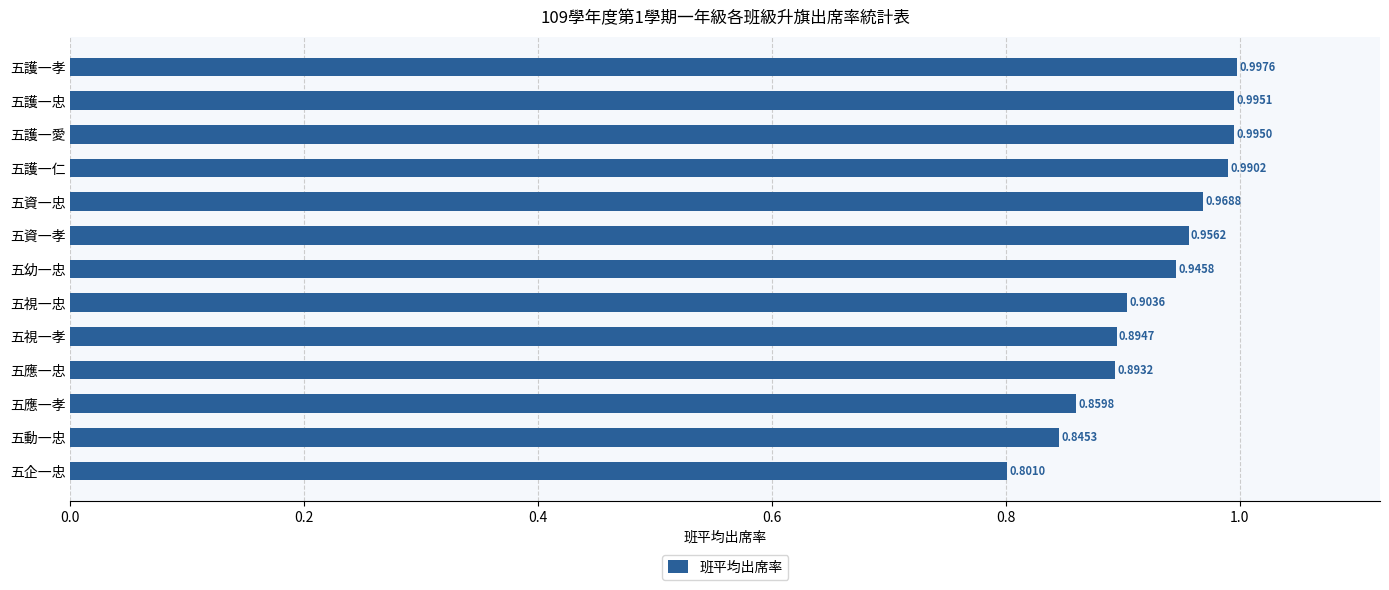

List the labels in order of value, largest first.

五護一孝, 五護一忠, 五護一愛, 五護一仁, 五資一忠, 五資一孝, 五幼一忠, 五視一忠, 五視一孝, 五應一忠, 五應一孝, 五動一忠, 五企一忠